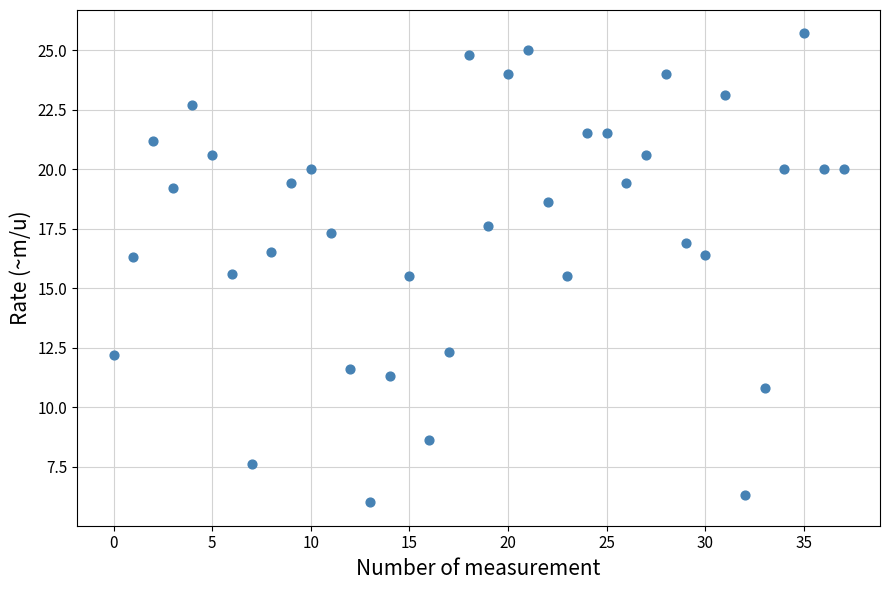

What is the range of Y values (max minus min)?

19.7